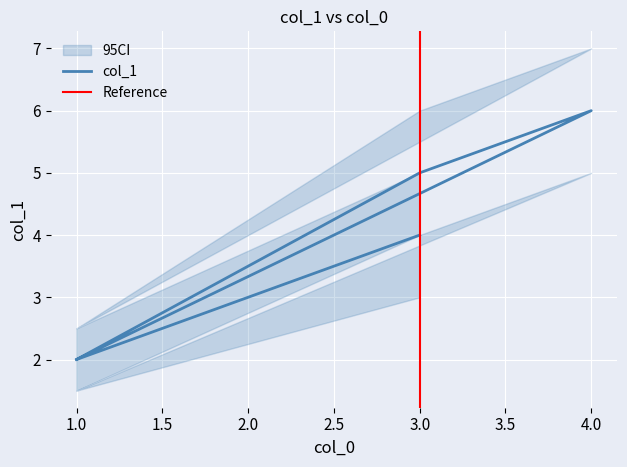

What is the difference between the maximum and minimum values?

4